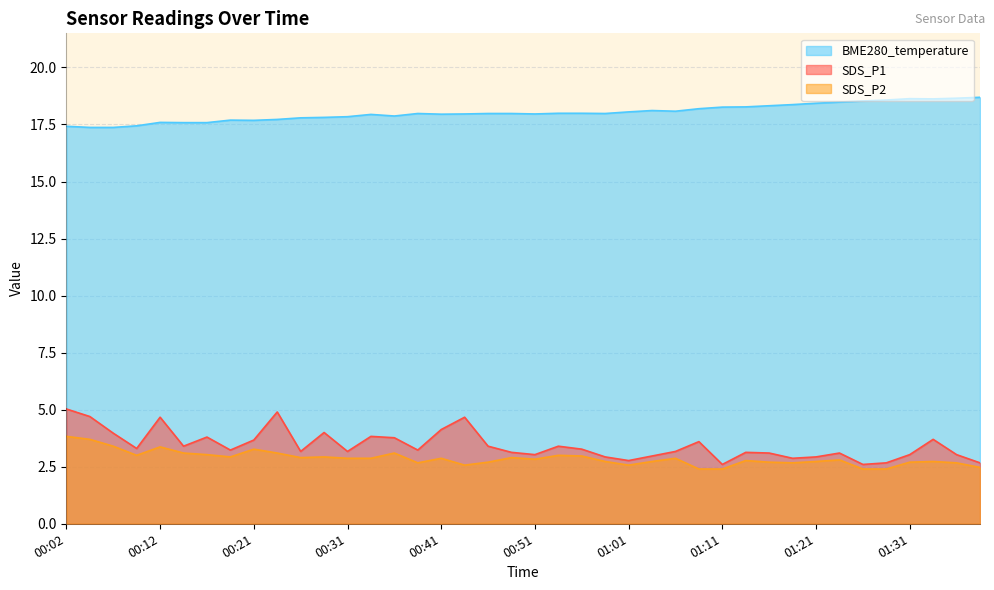

What is the sum of the BME280_temperature values at 00:31 and 01:01?

35.9